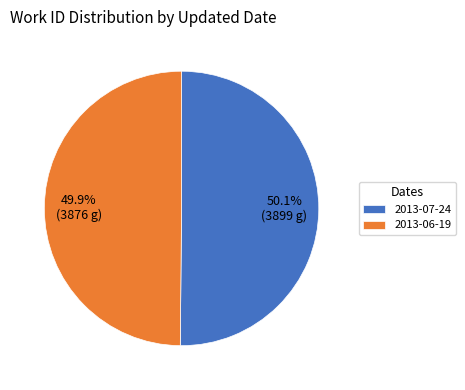

What is the ratio of the value at 2013-07-24 to the value at 2013-06-19?

1.0